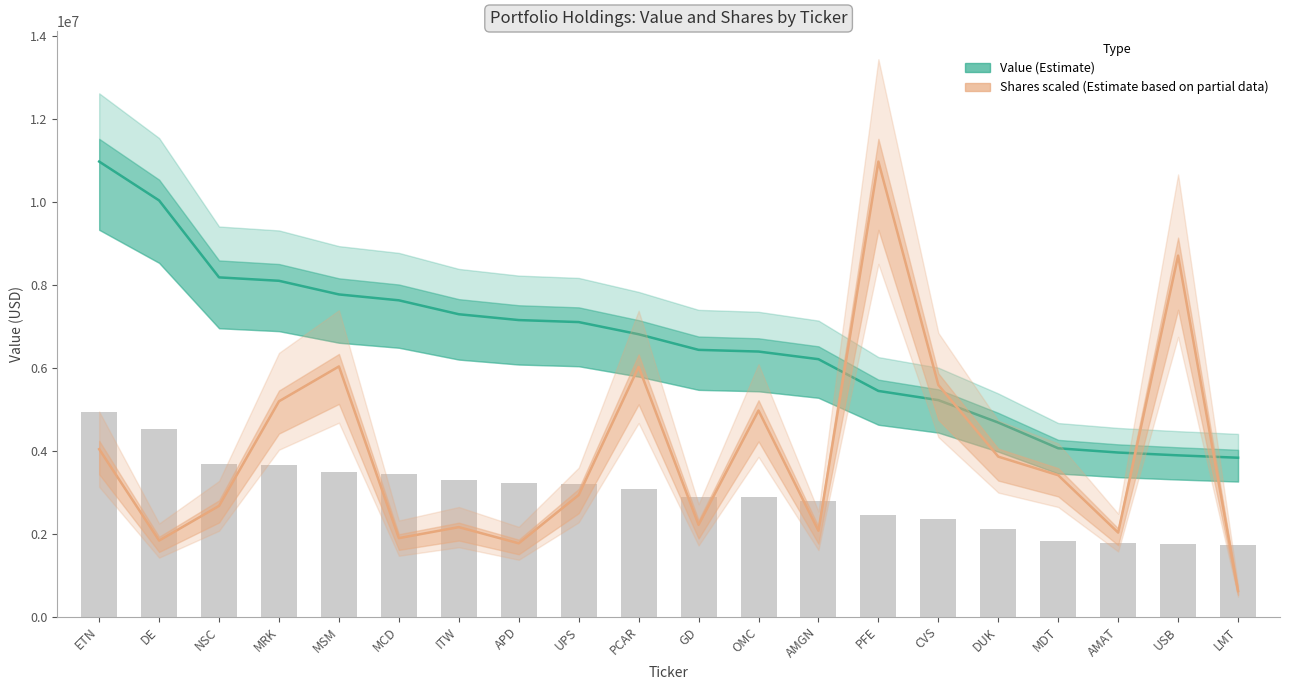

Where is Value (Estimate) nearest to the value 7398027?

ITW